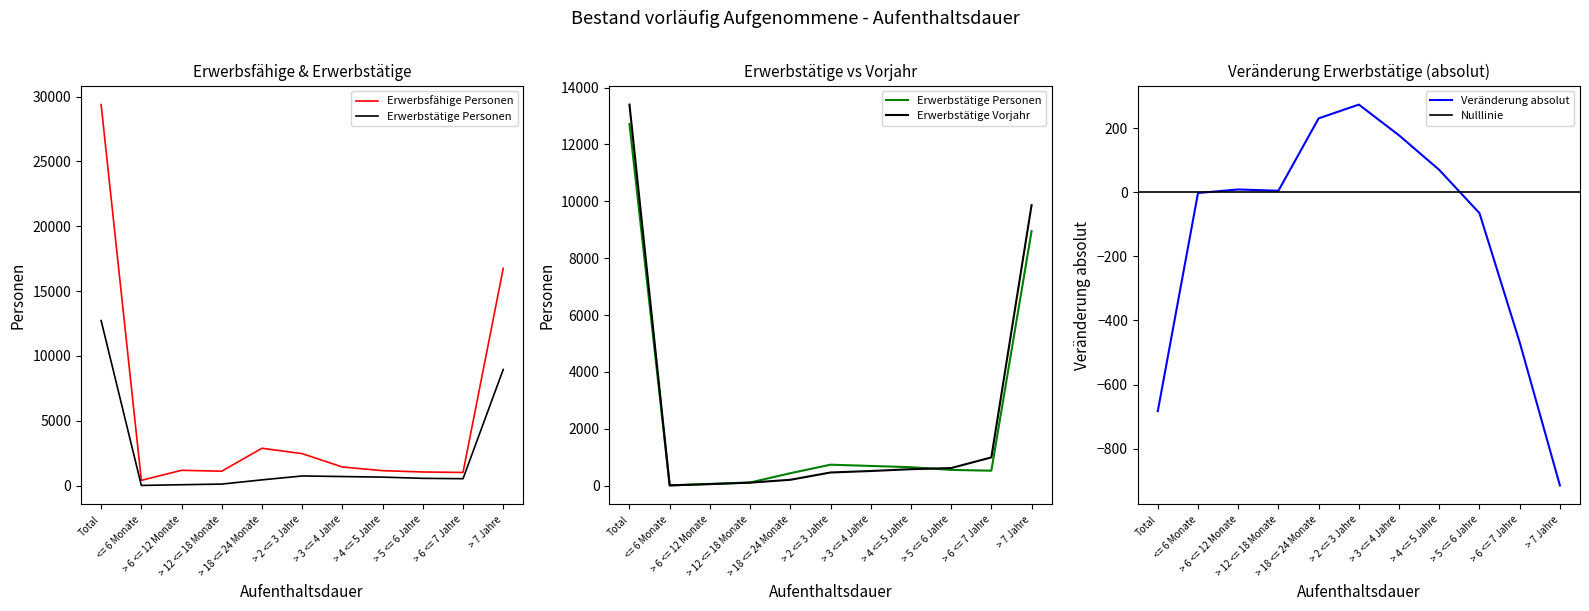

What is the difference between the highest and lowest values at > 2 <= 3 Jahre?

2184